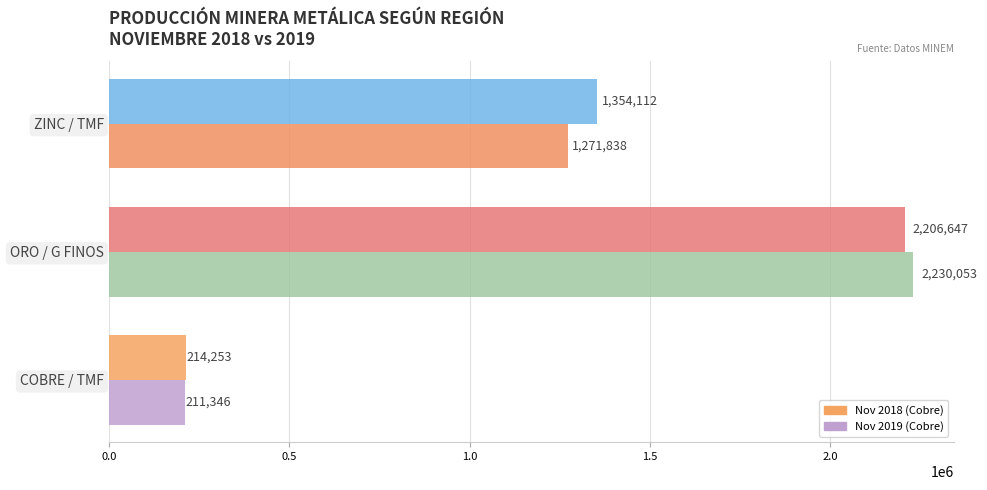

What is the maximum value shown in the chart?

2230053.2